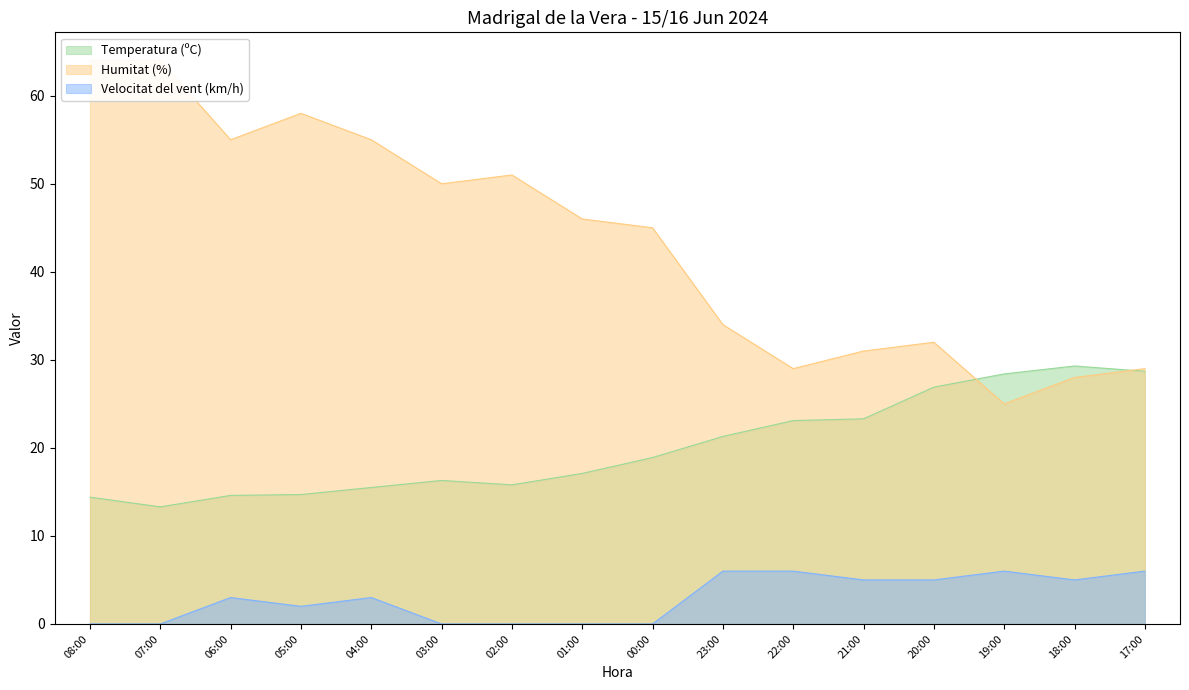

How many categories are shown in the chart?

16